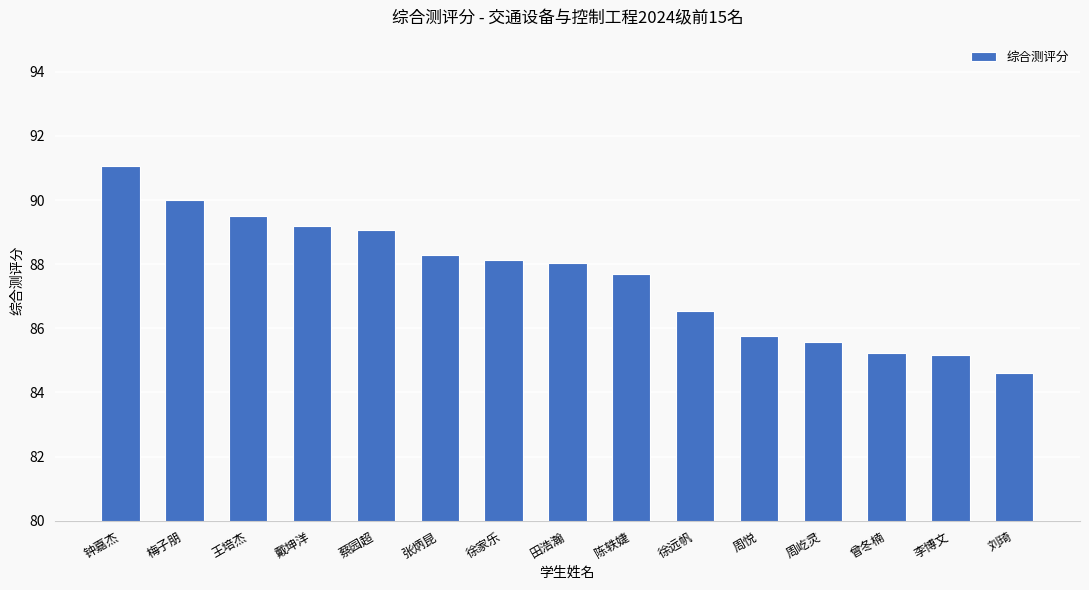

What is the change in value from 钟嘉杰 to 陈轶婕?

-3.4